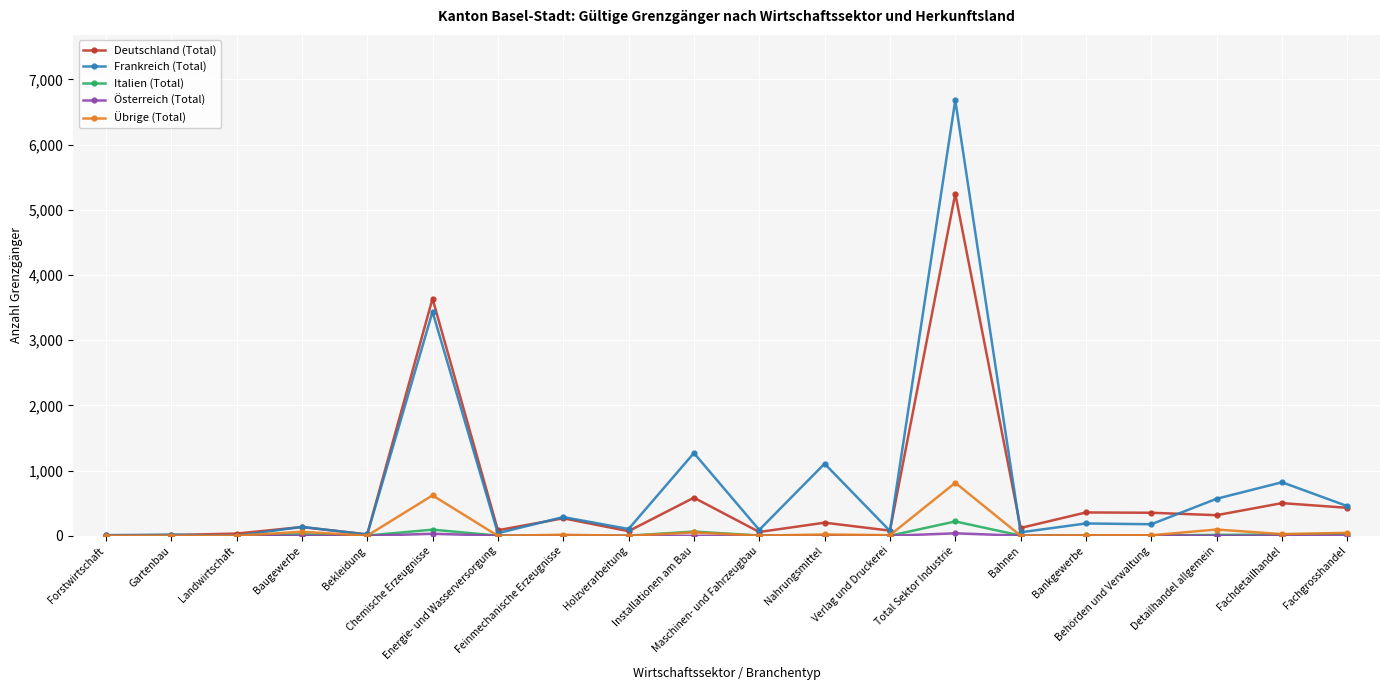

What position from the right is Nahrungsmittel?

9